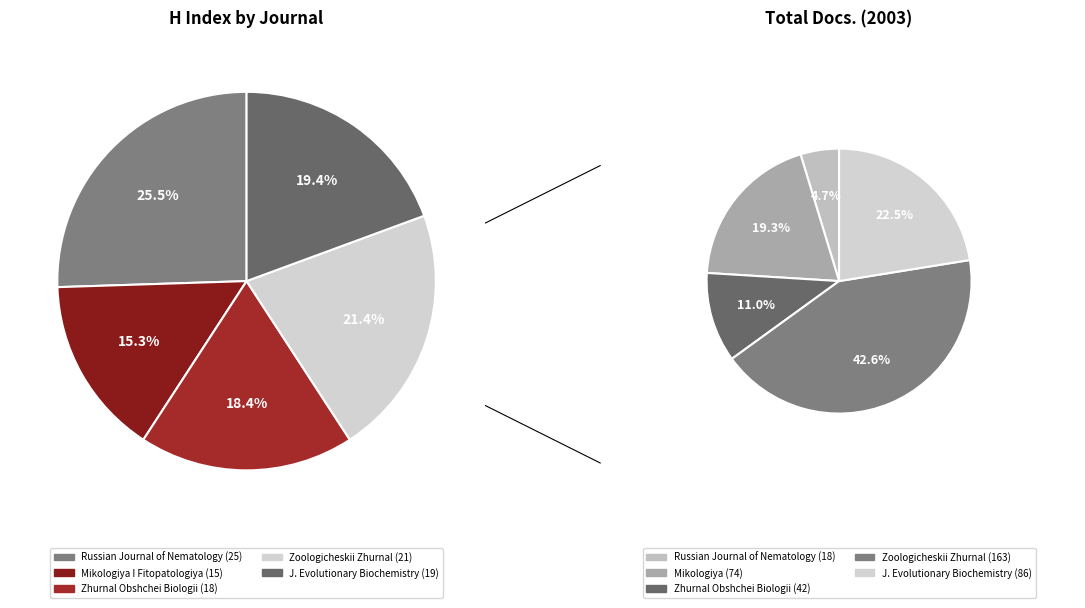

How many segments does this pie chart have?

5